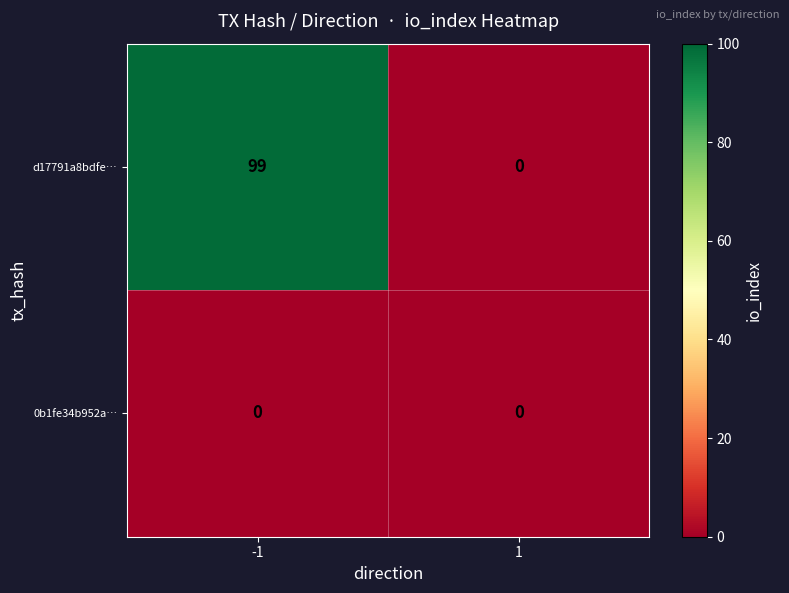

Which series has the widest spread of values?

d17791a8bdfe…